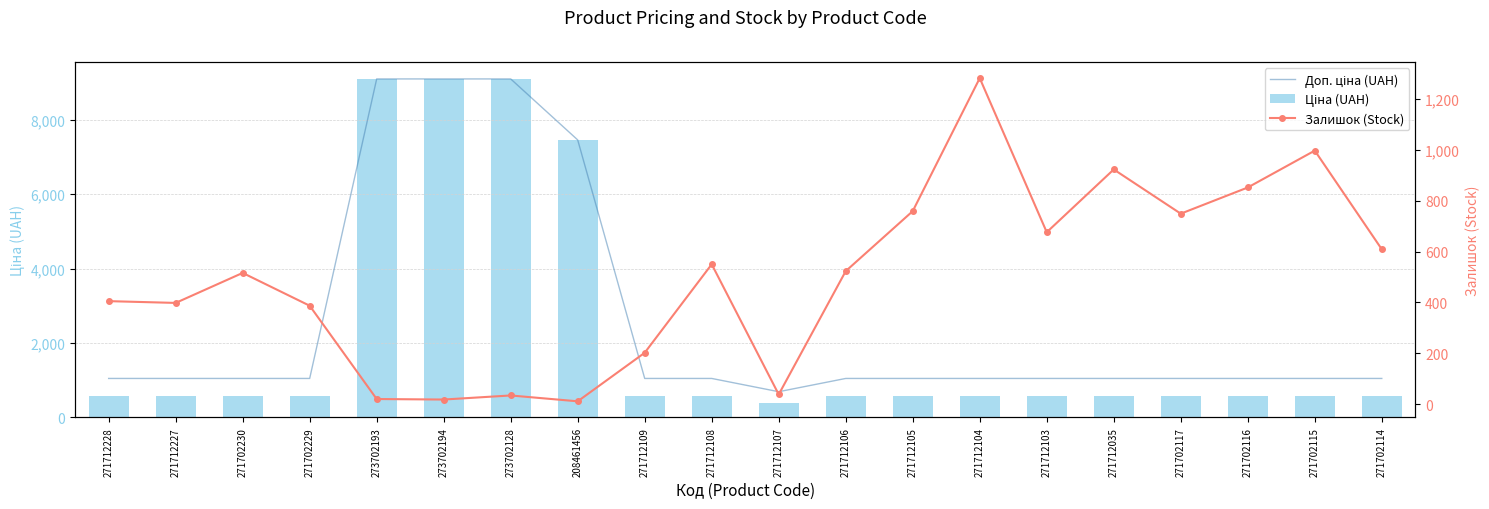

Is it true that Доп. ціна (UAH) equals 1589.4 at 208461456?

False